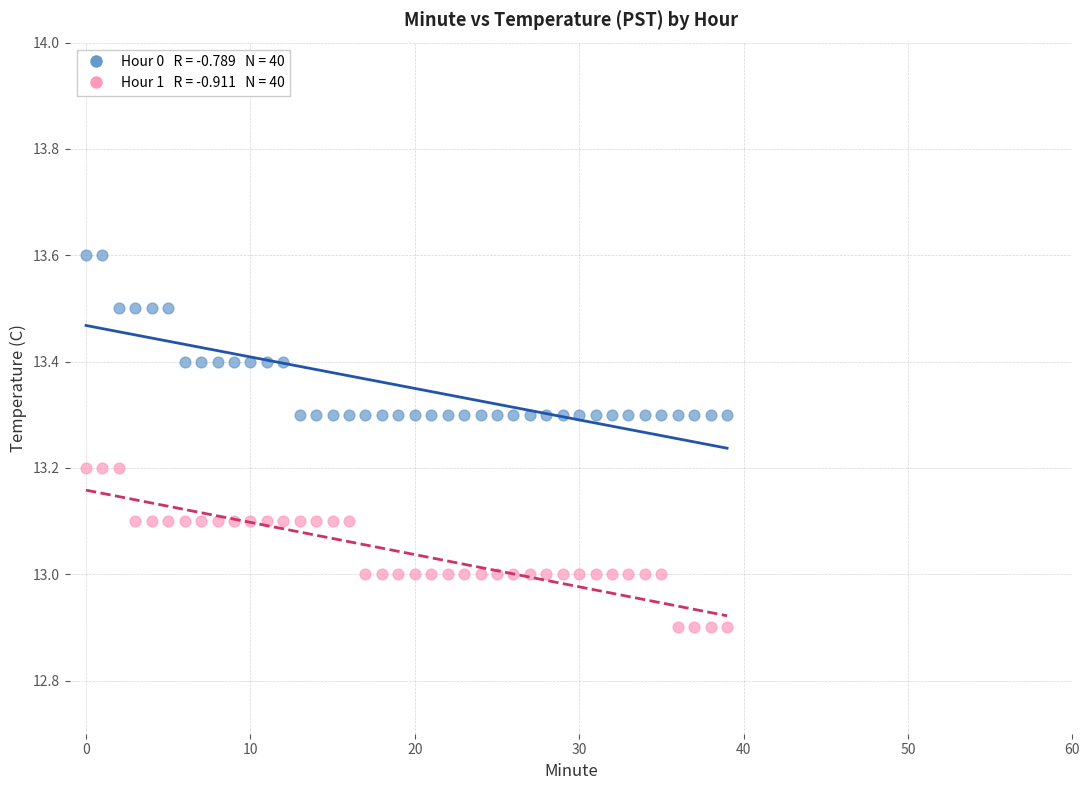

Across all data points, what is the range of Y values (max minus min)?

0.7